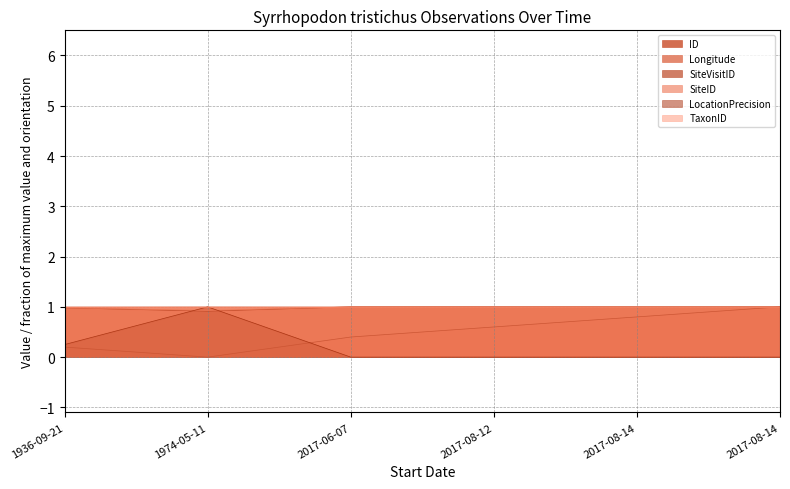

True or false: SiteID and LocationPrecision cross at least once.

True